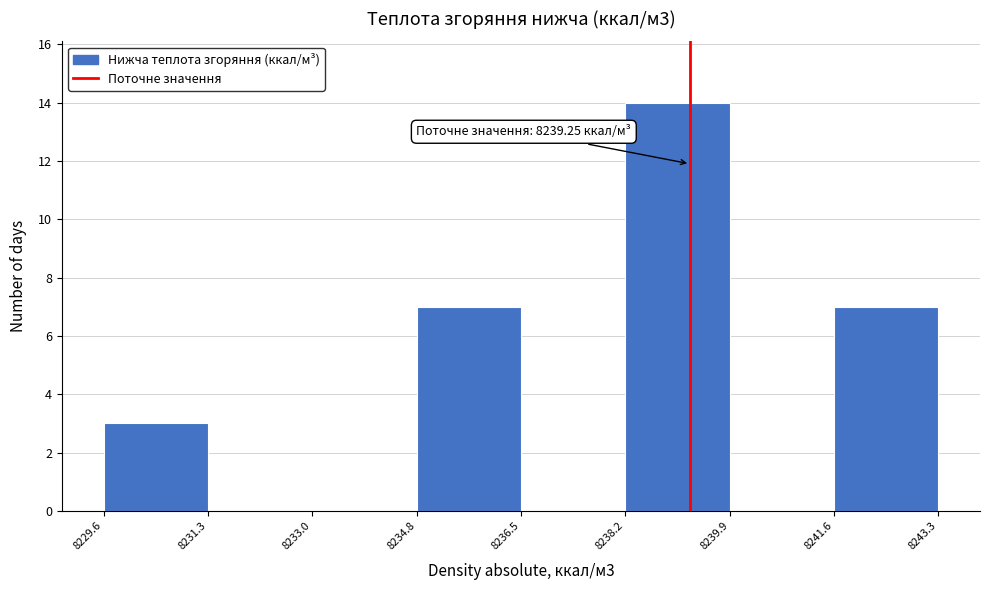

Over which range of the x-axis is the bar tallest?

8238.2 to 8239.9